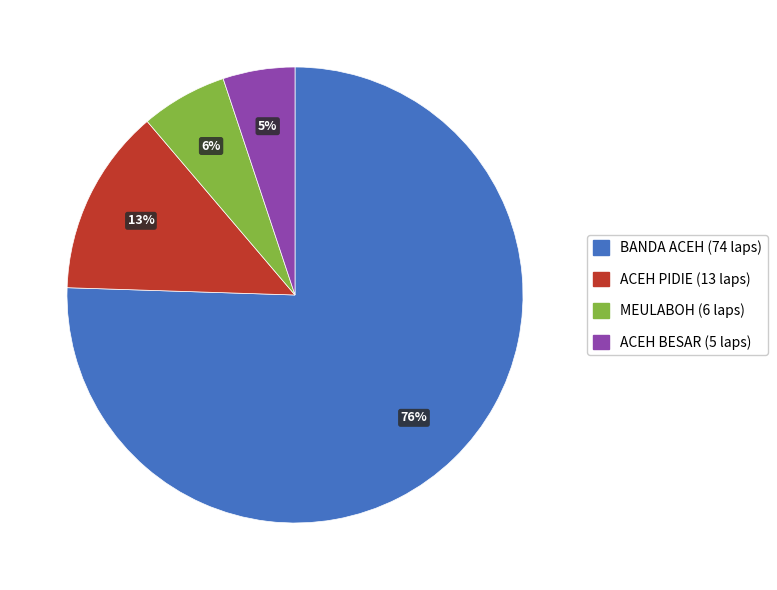

Is there a majority slice in this chart?

Yes